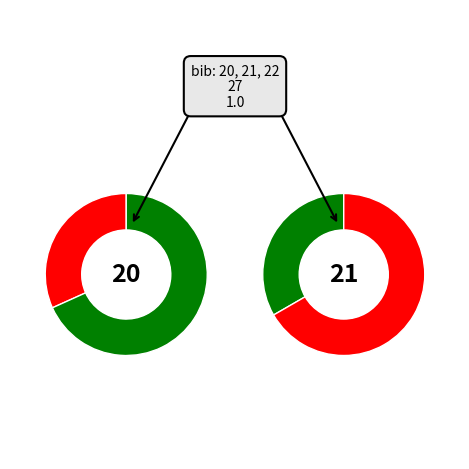

Is it true that 19:10:30 is 39% of the pie?

False